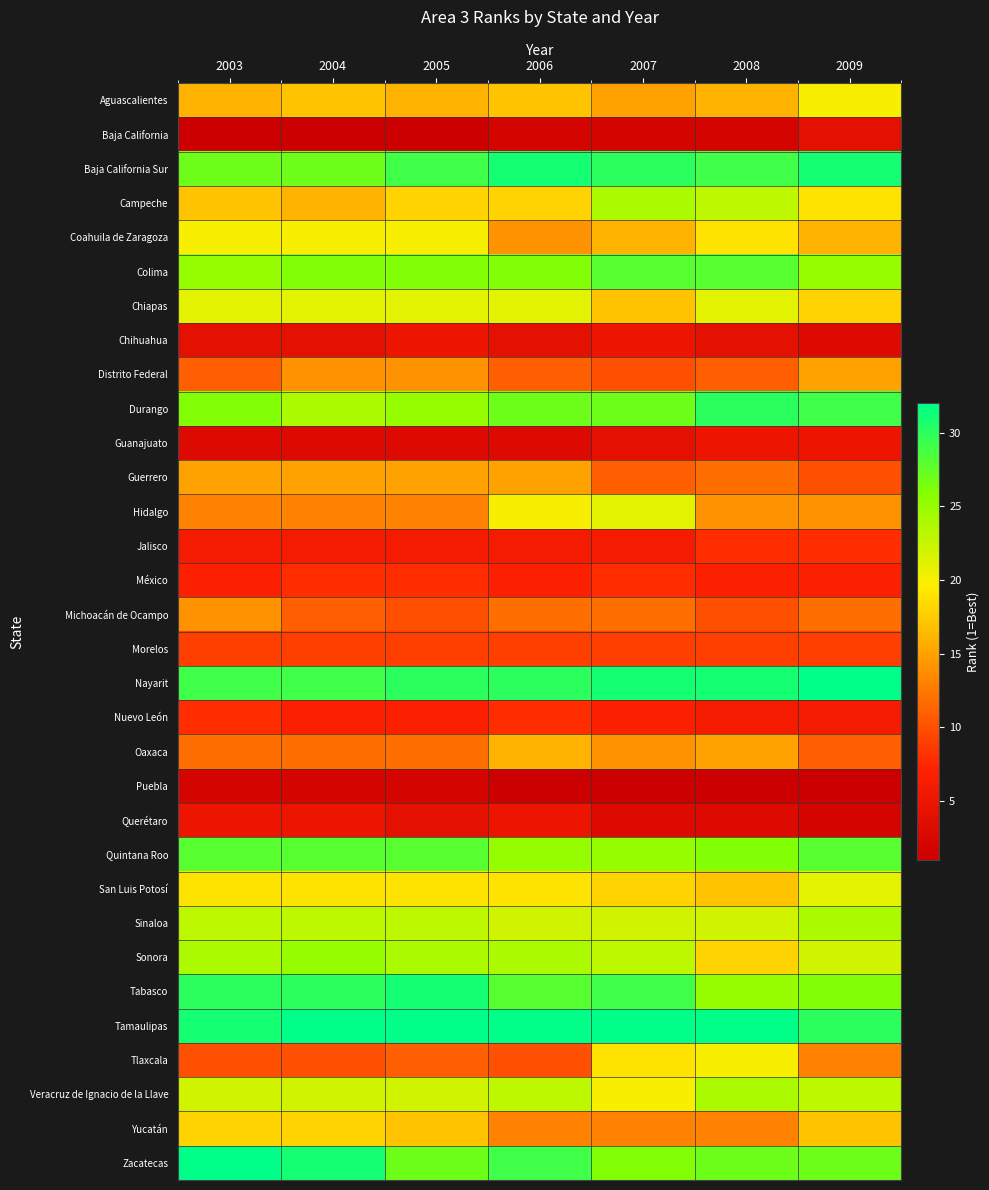

What is the total value across all series at 2009?

528